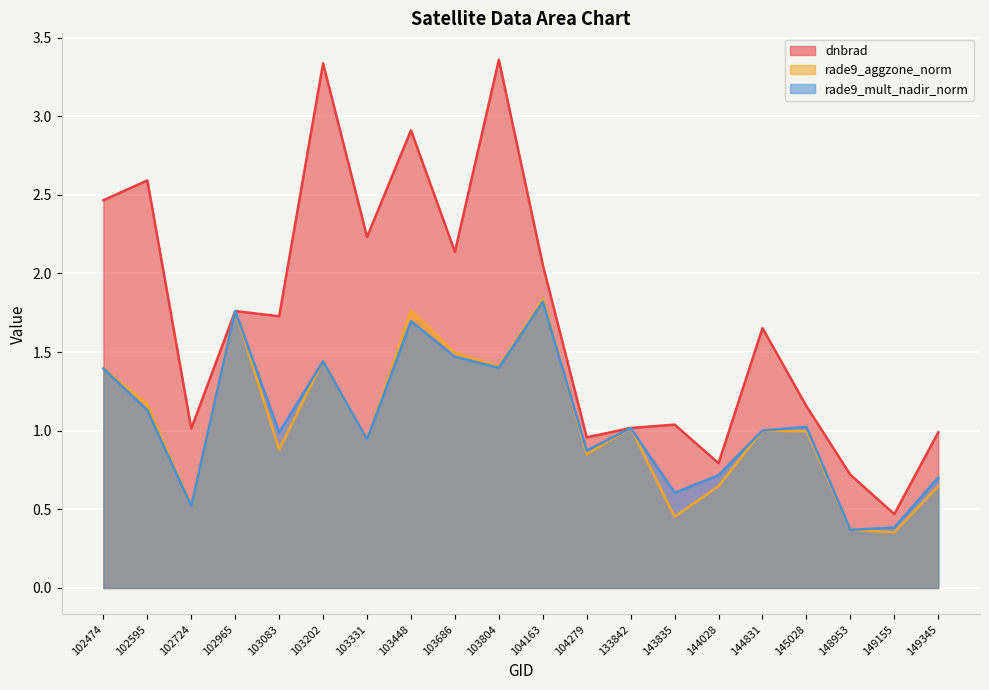

Reading right to left, extract all data points from this chart.

dnbrad: 149345=1.0	149155=0.5	148953=0.7	145028=1.2	144831=1.7	144028=0.8	143835=1.0	133842=1.0	104279=1.0	104163=2.1	103804=3.4	103686=2.1	103448=2.9	103331=2.2	103202=3.3	103083=1.7	102965=1.8	102724=1.0	102595=2.6	102474=2.5
rade9_aggzone_norm: 149345=0.6	149155=0.4	148953=0.4	145028=1.0	144831=1.0	144028=0.6	143835=0.5	133842=1.0	104279=0.8	104163=1.8	103804=1.4	103686=1.5	103448=1.8	103331=0.9	103202=1.4	103083=0.9	102965=1.8	102724=0.5	102595=1.2	102474=1.4
rade9_mult_nadir_norm: 149345=0.7	149155=0.4	148953=0.4	145028=1.0	144831=1.0	144028=0.7	143835=0.6	133842=1.0	104279=0.9	104163=1.8	103804=1.4	103686=1.5	103448=1.7	103331=0.9	103202=1.4	103083=1.0	102965=1.8	102724=0.5	102595=1.1	102474=1.4